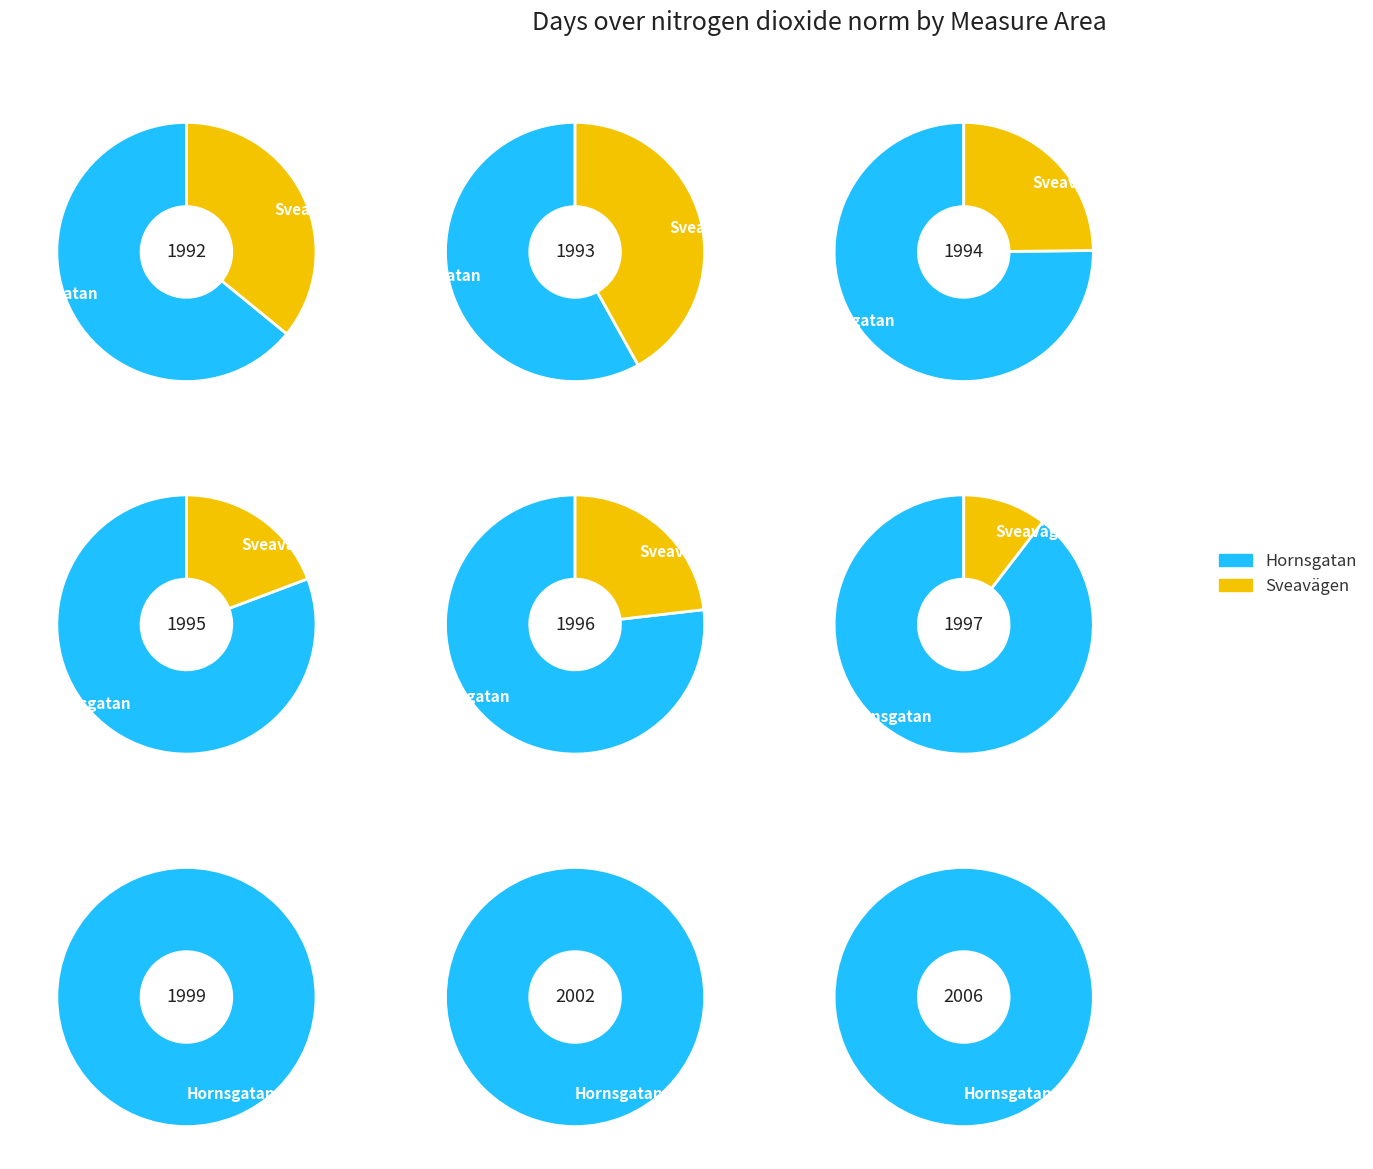

Rank the series by their average value, from highest to lowest.

Hornsgatan, Sveavägen